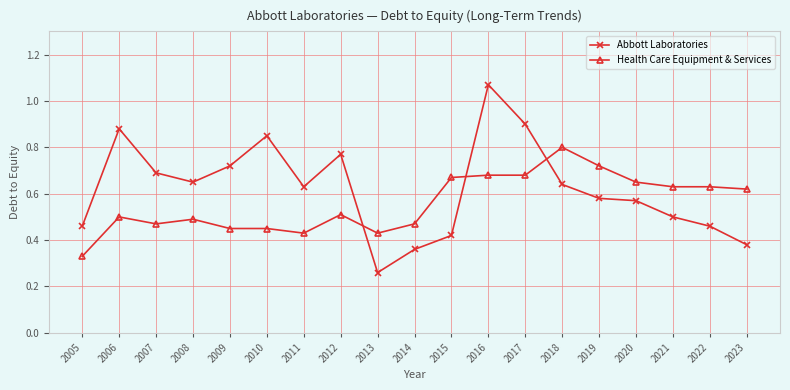

Between 2014 and 2021, which series saw the biggest shift?

Health Care Equipment & Services